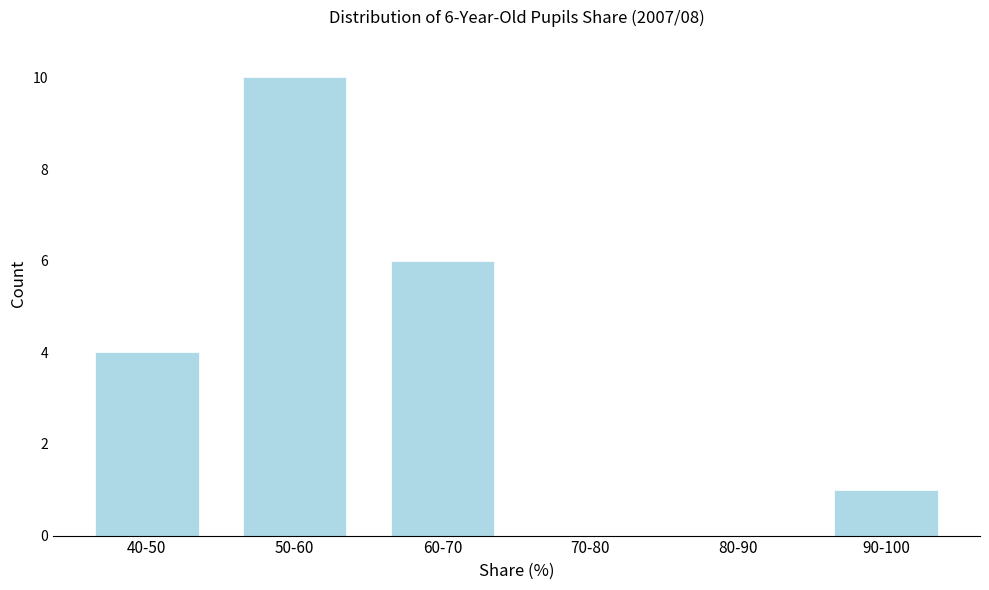

Reading left to right, transcribe all the data shown in this chart.

40-50=4	50-60=10	60-70=6	70-80=0	80-90=0	90-100=1